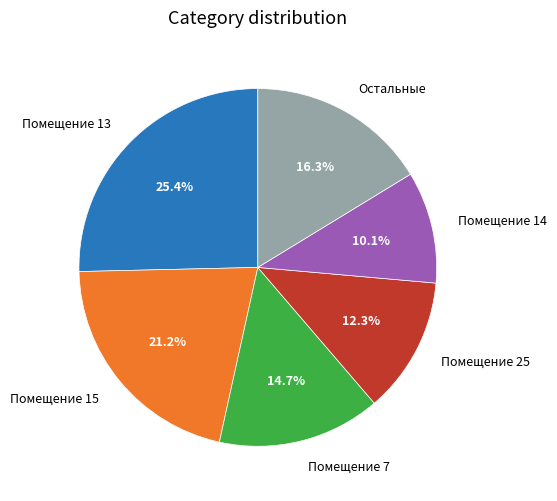

Which slice is the largest?

Помещение 13